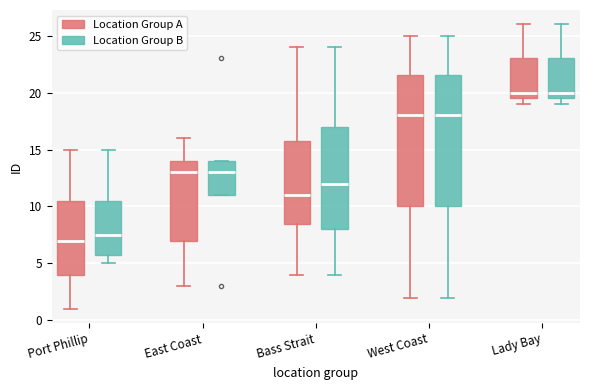

Reading left to right, read every box against the y-axis: the position of its median line, the range the box covers, and the ends of its whiskers. The values are not printed on the chart, so give them approximately, as read against the axis.

Port Phillip (Location Group A): median 7.0, box 4.0 to 10.5, whiskers 1.0 to 15.0
Port Phillip (Location Group B): median 7.5, box 6.0 to 10.5, whiskers 5.0 to 15.0
East Coast (Location Group A): median 13.0, box 7.0 to 14.0, whiskers 3.0 to 16.0
East Coast (Location Group B): median 13.0, box 11.0 to 14.0, whiskers 11.0 to 14.0
Bass Strait (Location Group A): median 11.0, box 8.5 to 16.0, whiskers 4.0 to 24.0
Bass Strait (Location Group B): median 12.0, box 8.0 to 17.0, whiskers 4.0 to 24.0
West Coast (Location Group A): median 18.0, box 10.0 to 21.5, whiskers 2.0 to 25.0
West Coast (Location Group B): median 18.0, box 10.0 to 21.5, whiskers 2.0 to 25.0
Lady Bay (Location Group A): median 20.0, box 19.5 to 23.0, whiskers 19.0 to 26.0
Lady Bay (Location Group B): median 20.0, box 19.5 to 23.0, whiskers 19.0 to 26.0